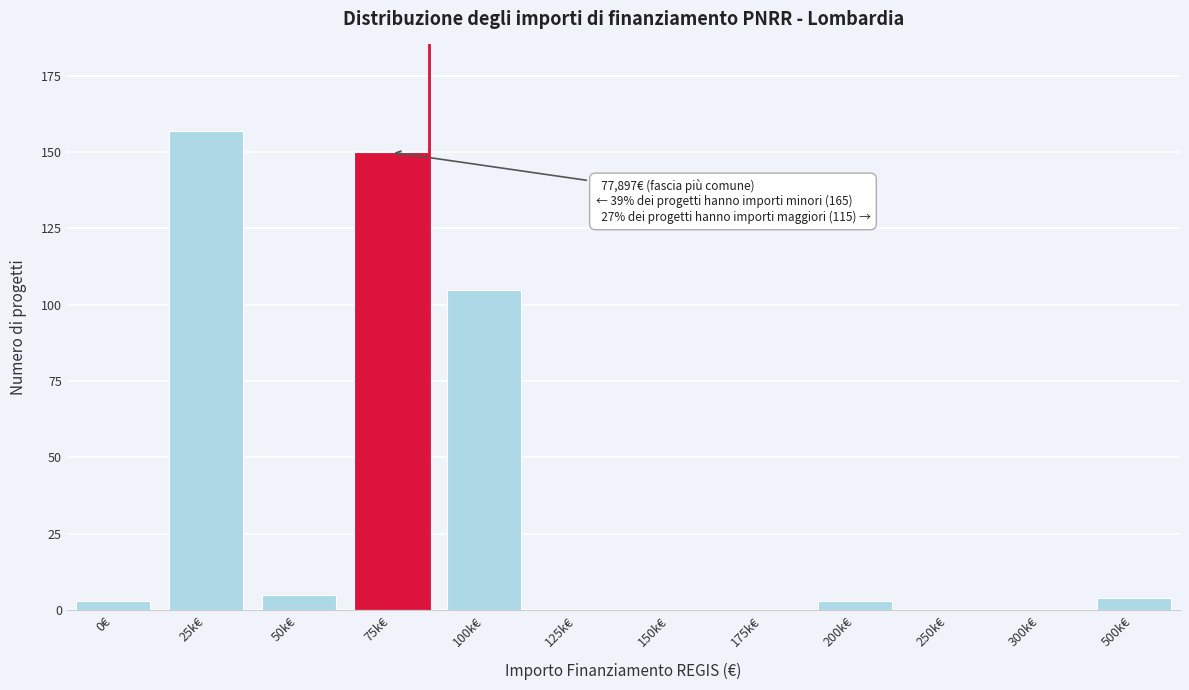

Reading left to right, extract all data points from this chart.

0€=3	25k€=157	50k€=5	75k€=150	100k€=105	125k€=0	150k€=0	175k€=0	200k€=3	250k€=0	300k€=0	500k€=4